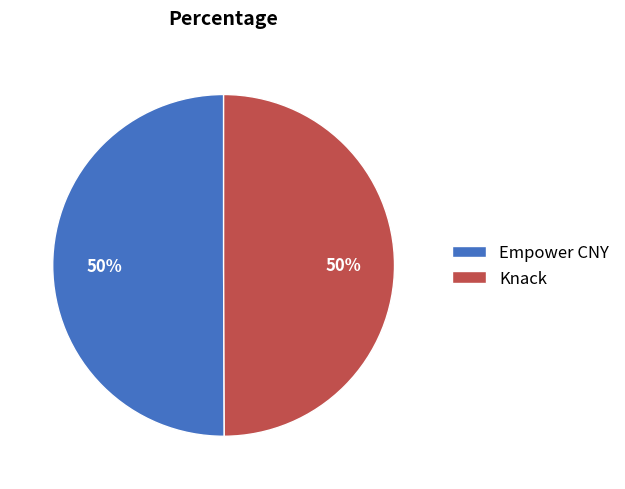

What is the ratio of the value at Empower CNY to the value at Knack?

1.0